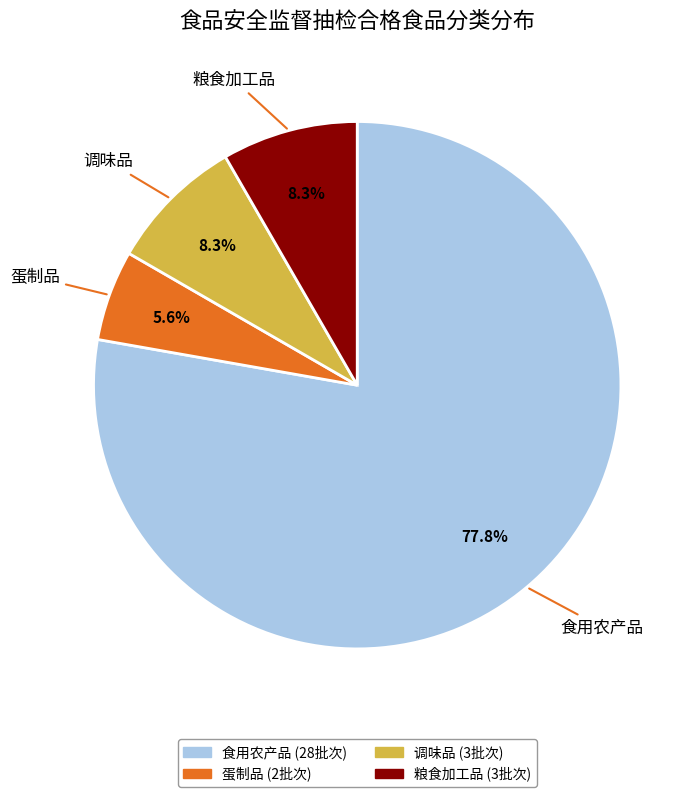

Is there any slice that represents more than half of the pie?

Yes